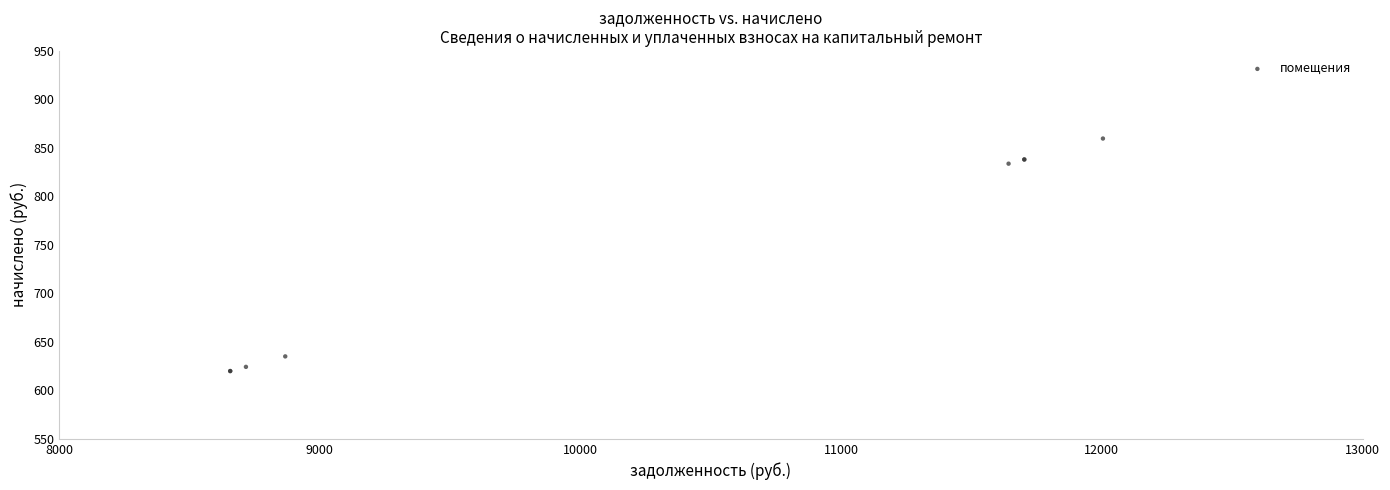

What Y value in the scatter plot is closest to 739?

833.8